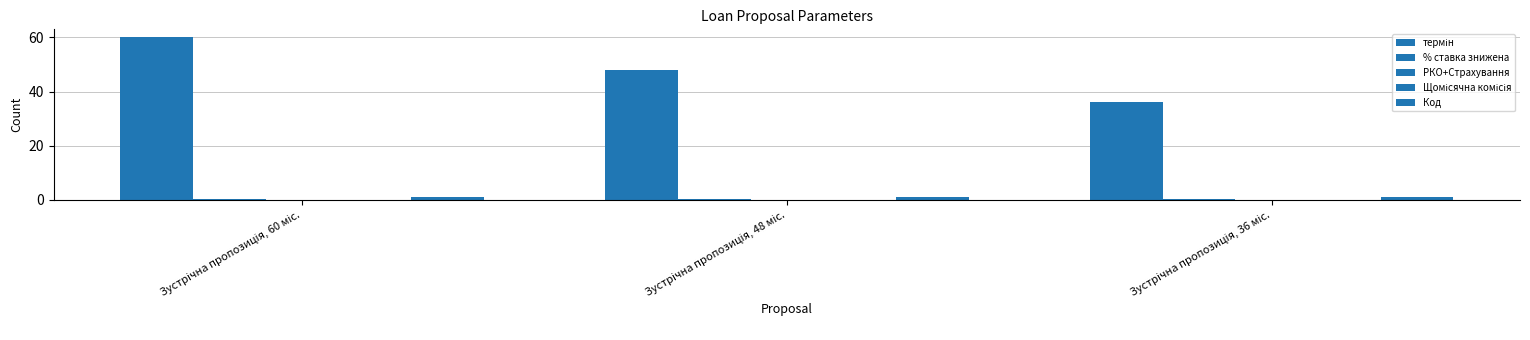

What is the label of the 1st bar from the right?

Зустрічна пропозиція, 36 міс.